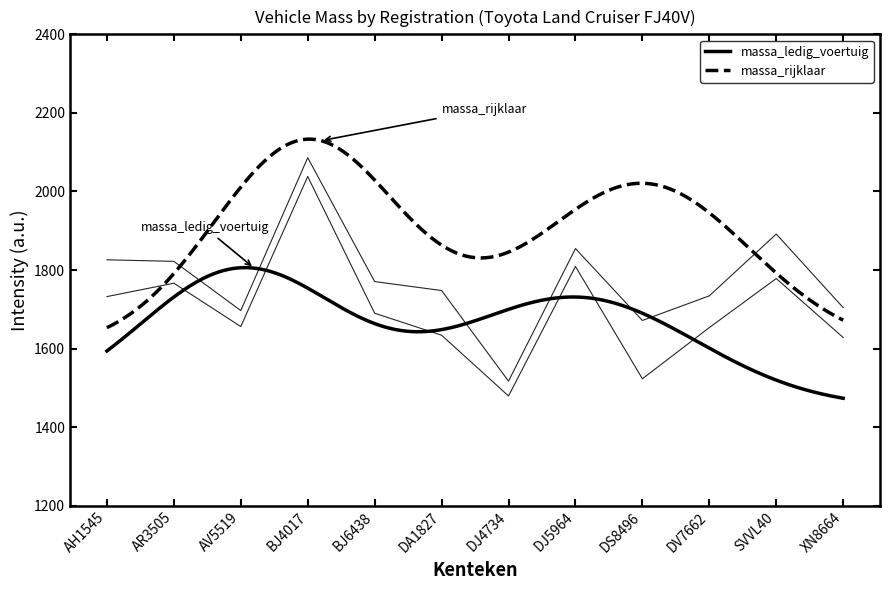

What are all the series names shown in the legend?

massa_ledig_voertuig, massa_rijklaar